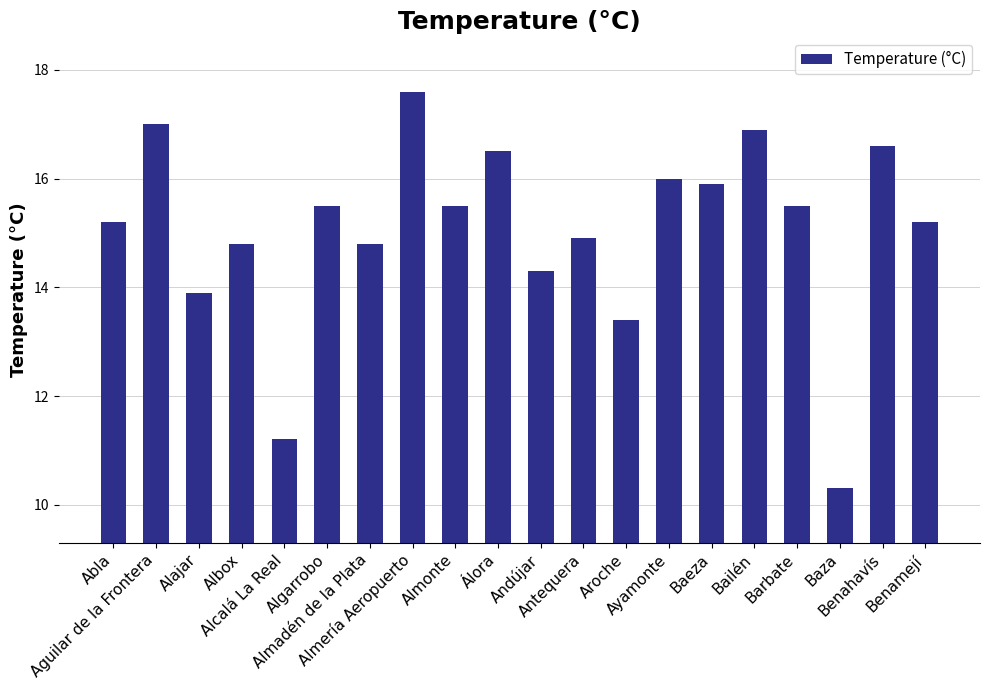

Which category has the lowest value across all series?

Baza